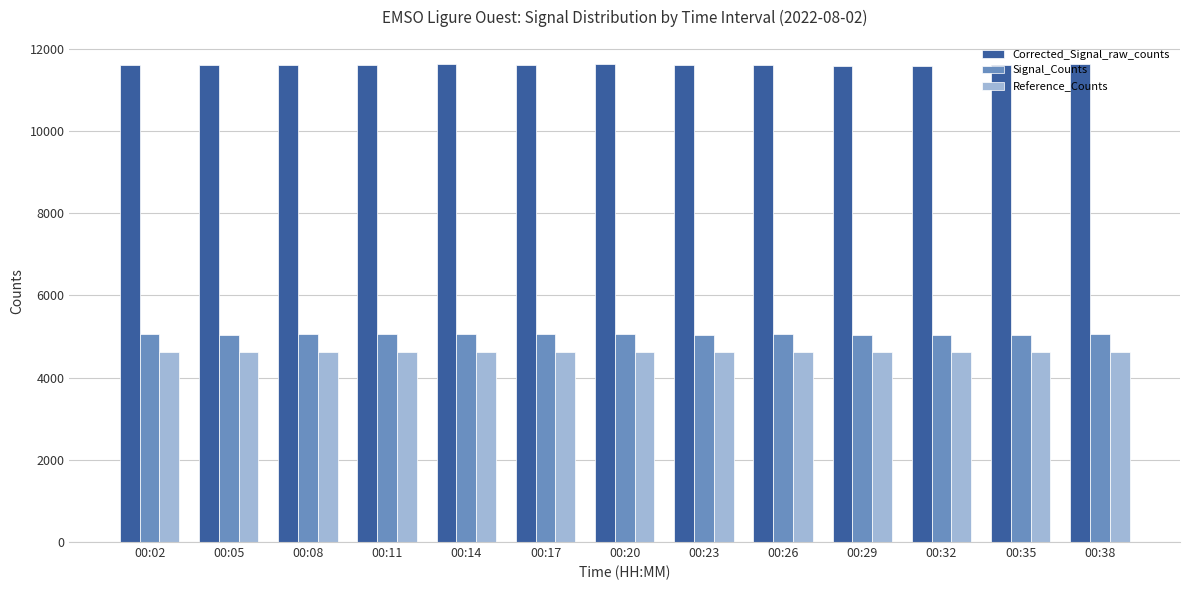

What is the minimum value shown in the chart?

4632